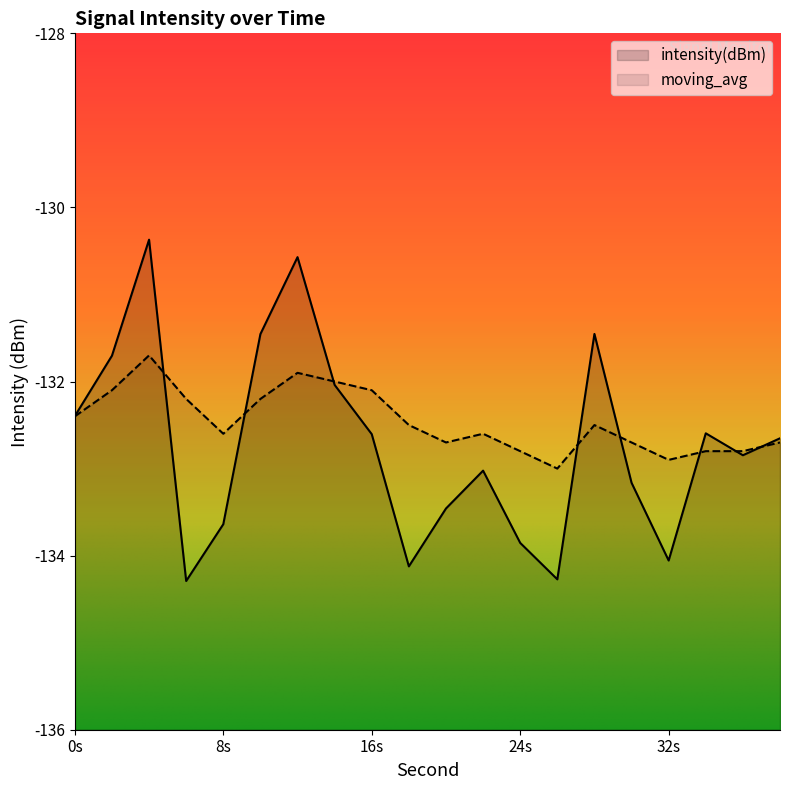

How many categories are shown in the chart?

20